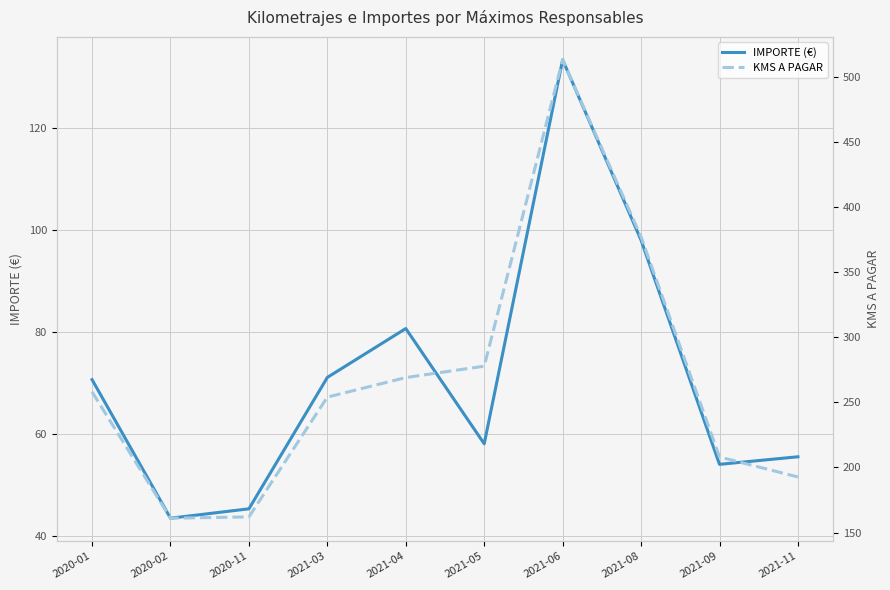

Reading right to left, list all the values displayed in this chart.

IMPORTE (€): 55.6	54.1	98.0	133.4	58.1	80.7	71.1	45.4	43.5	70.7
KMS A PAGAR: 192.7	208.0	377.0	513.0	277.8	269.0	254.0	162.0	161.0	258.0